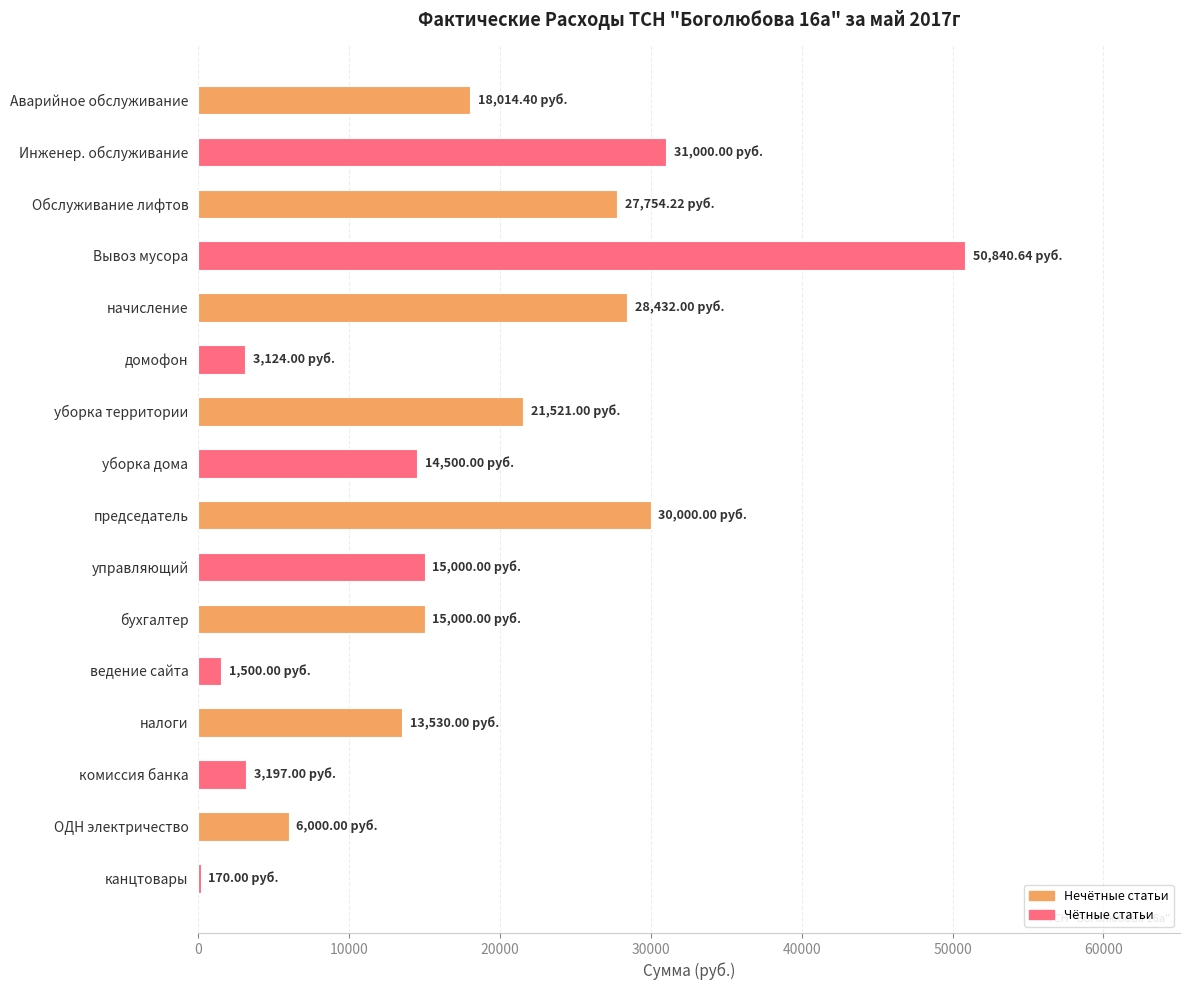

Between Вывоз мусора and Обслуживание лифтов, which is larger?

Вывоз мусора